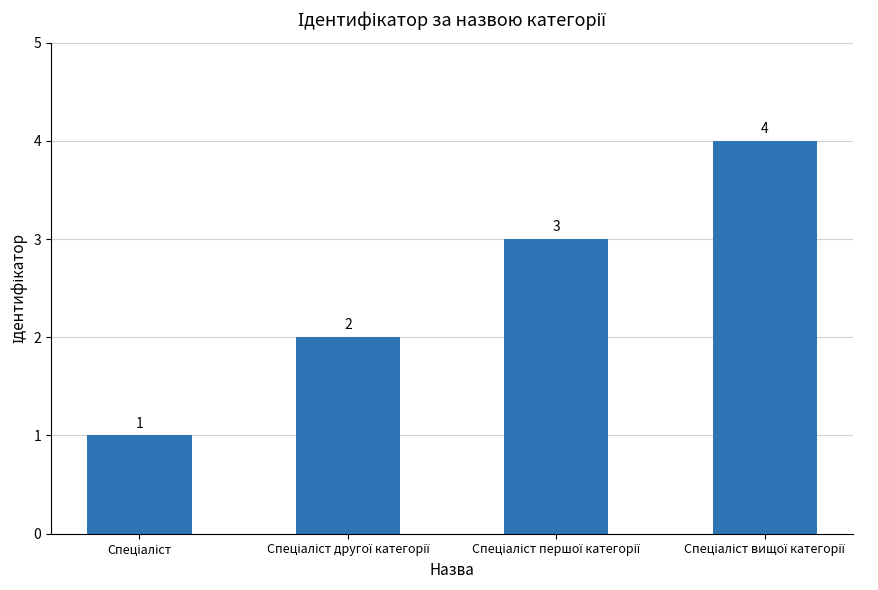

What is the sum of all values?

10